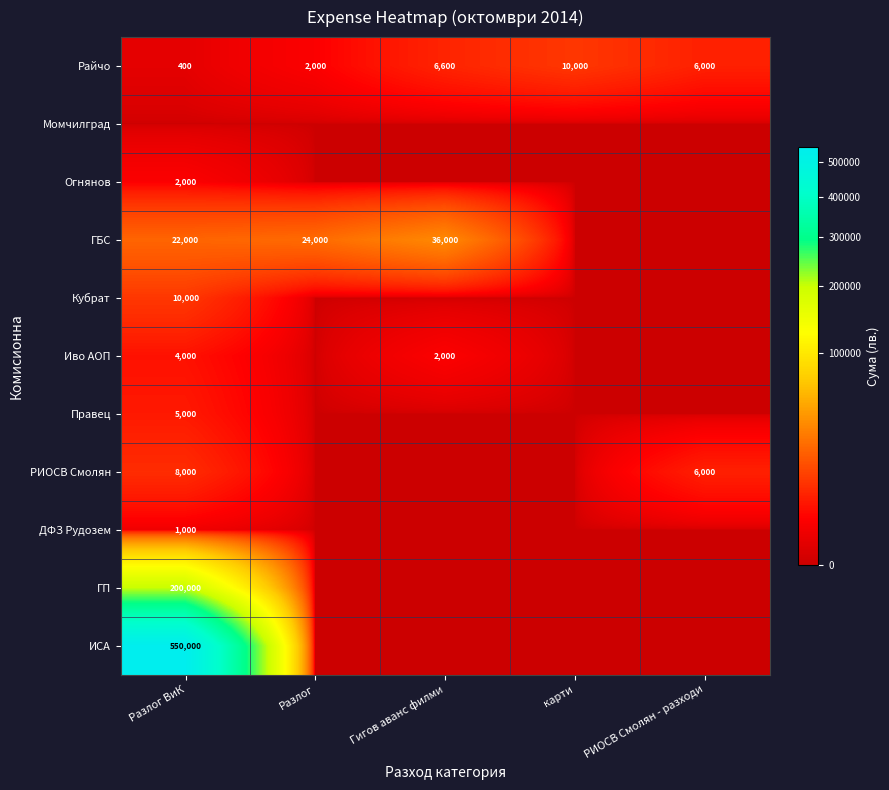

The ГБС series shows 36000 at Гигов аванс филми. True or false?

True